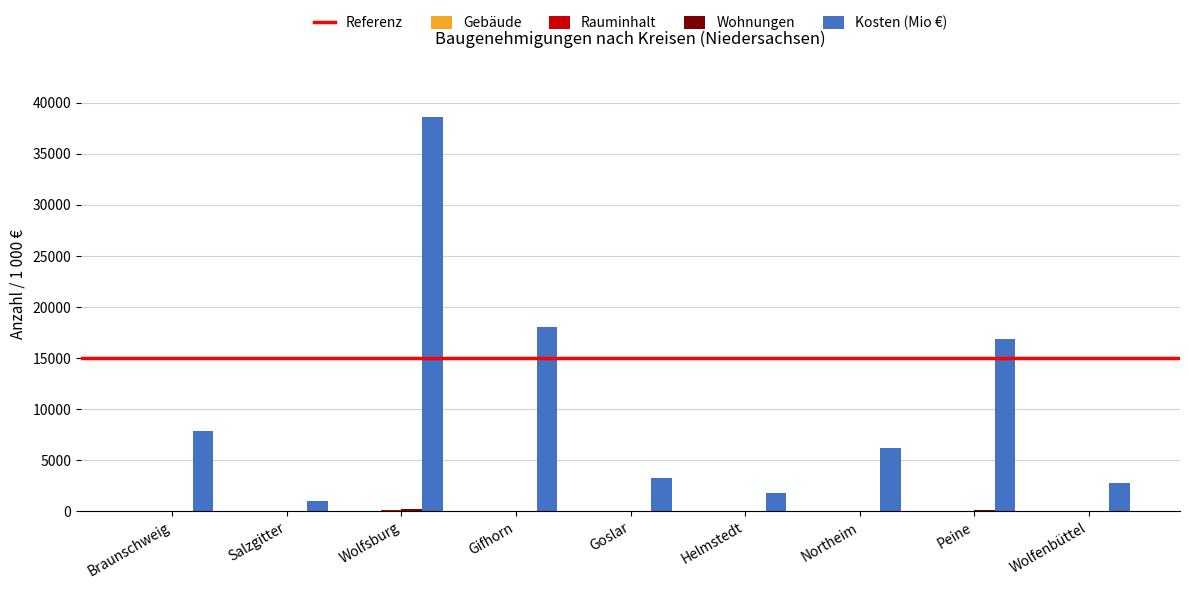

Which series has the largest range (max minus min)?

Kosten (Mio €)